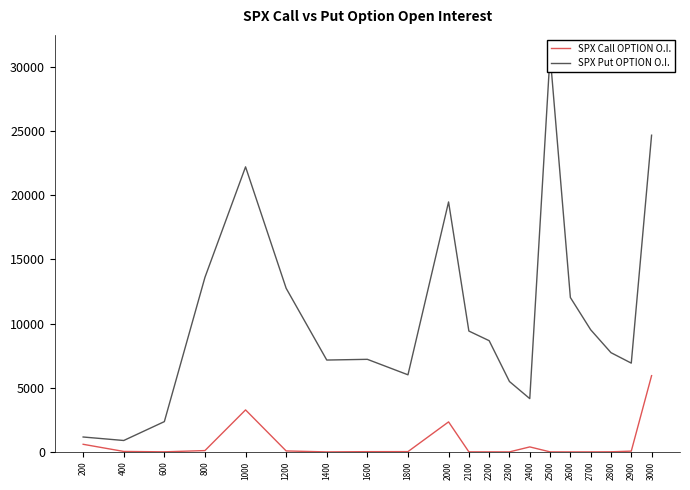

What is the total value across all series at 1200?

12825